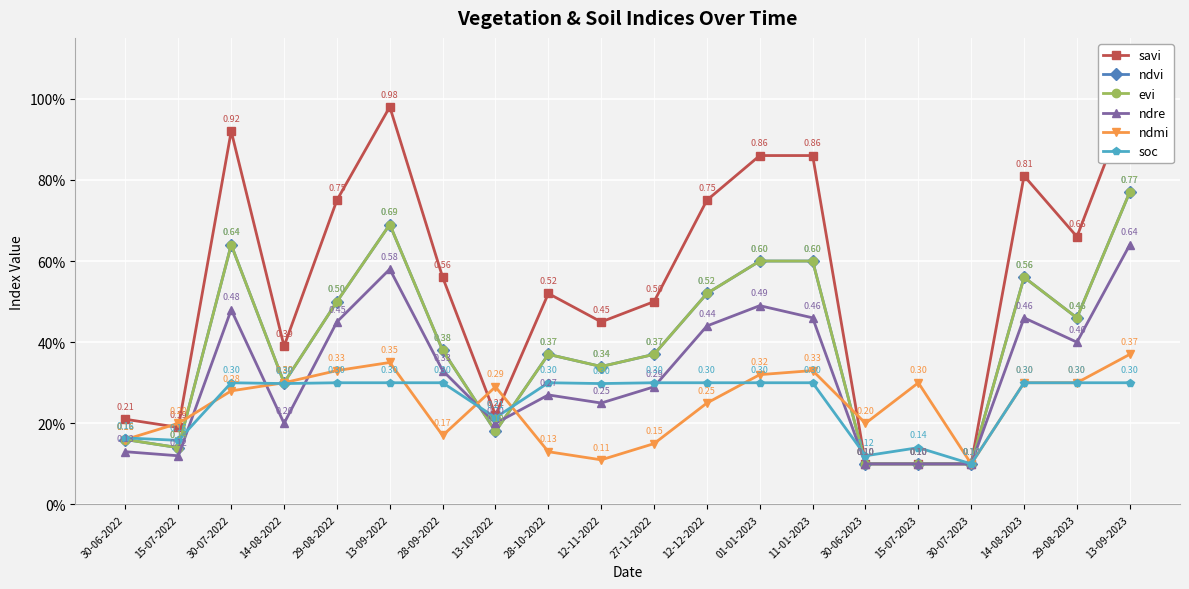

In soc, how many points are lower than both neighbors (excluding endpoints)?

6